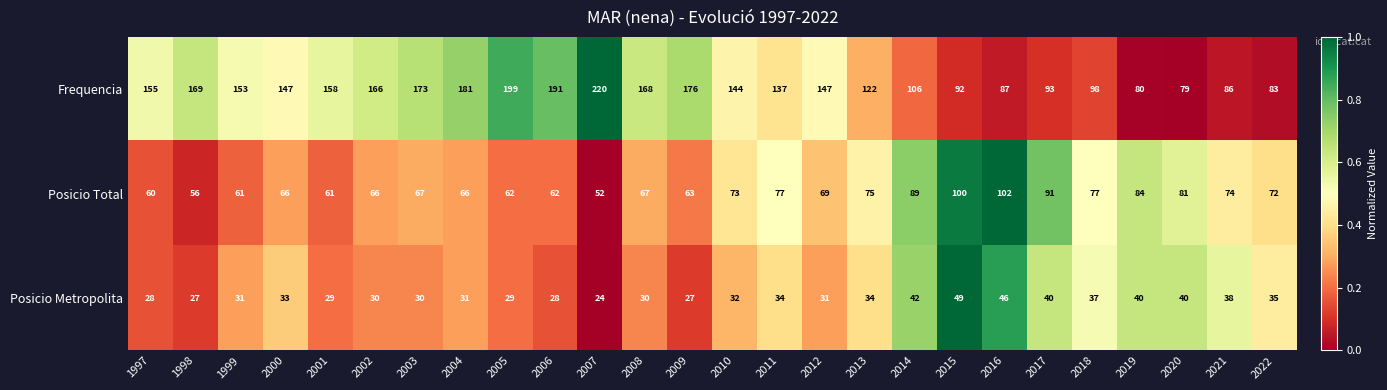

Rank the series by their average value, from highest to lowest.

Frequencia, Posicio Total, Posicio Metropolita